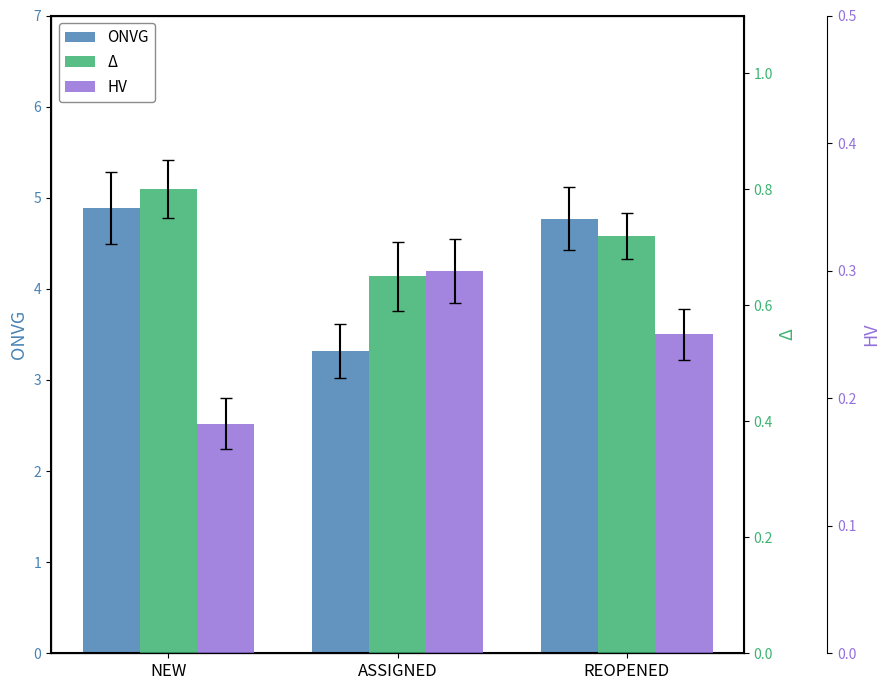

Count the HV values in the range 0 to 1.

3